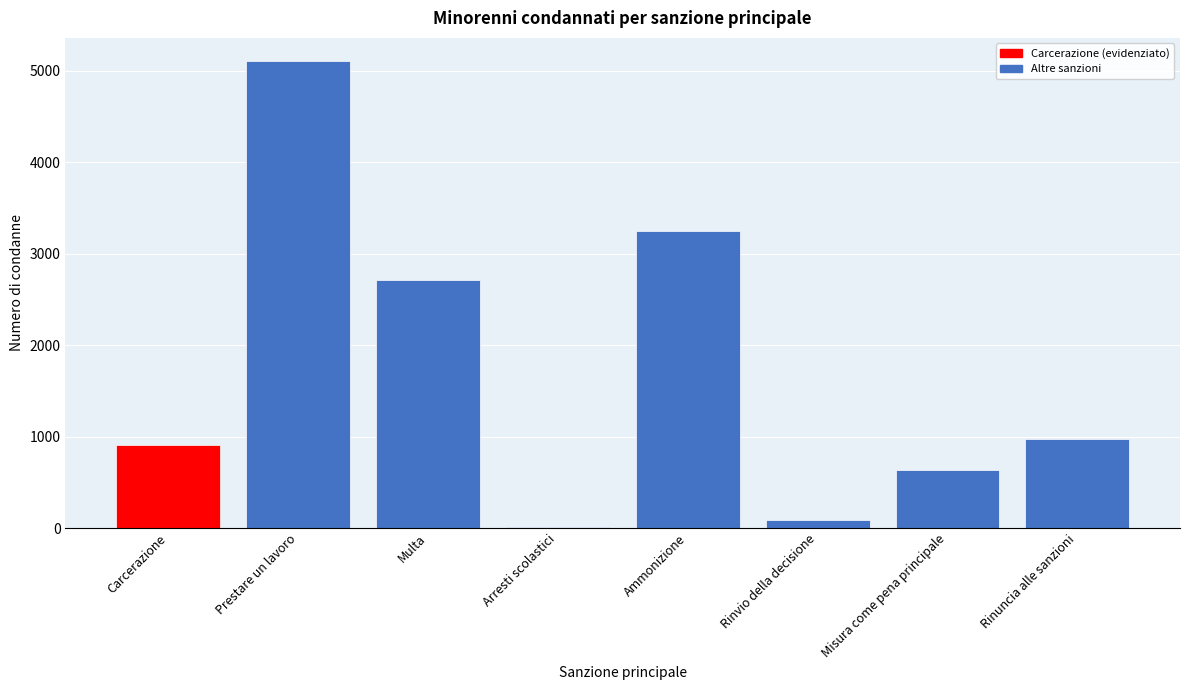

Reading left to right, list all the values displayed in this chart.

Carcerazione=912	Prestare un lavoro=5105	Multa=2715	Arresti scolastici=9	Ammonizione=3251	Rinvio della decisione=93	Misura come pena principale=636	Rinuncia alle sanzioni=969